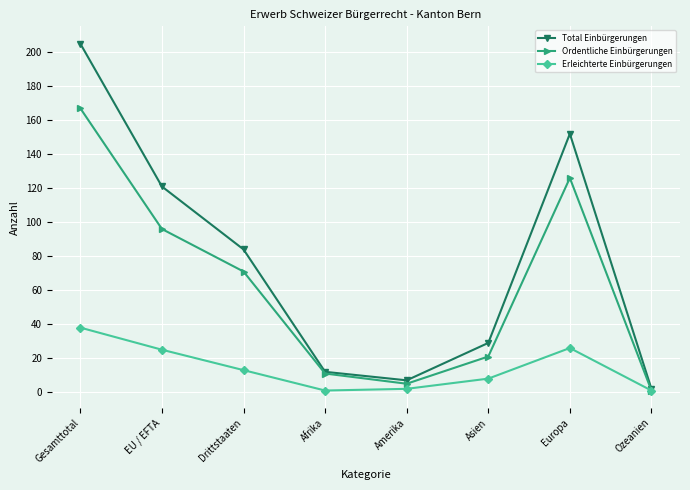

Is this an area chart (filled region under the line)?

No